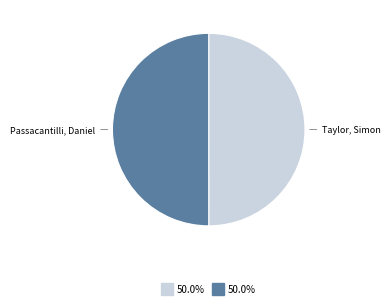

How many segments does this pie chart have?

2